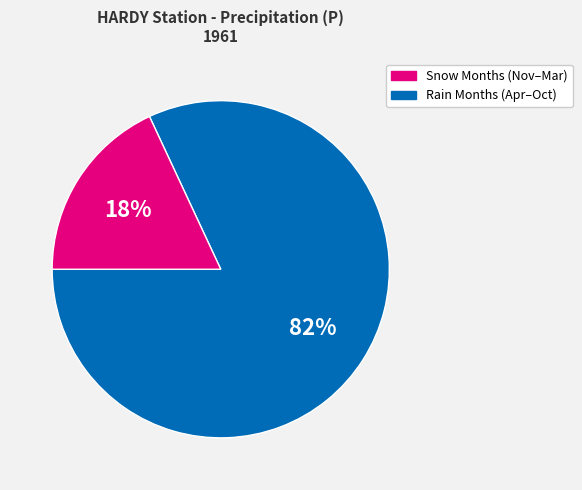

Does any single category account for the majority?

Yes